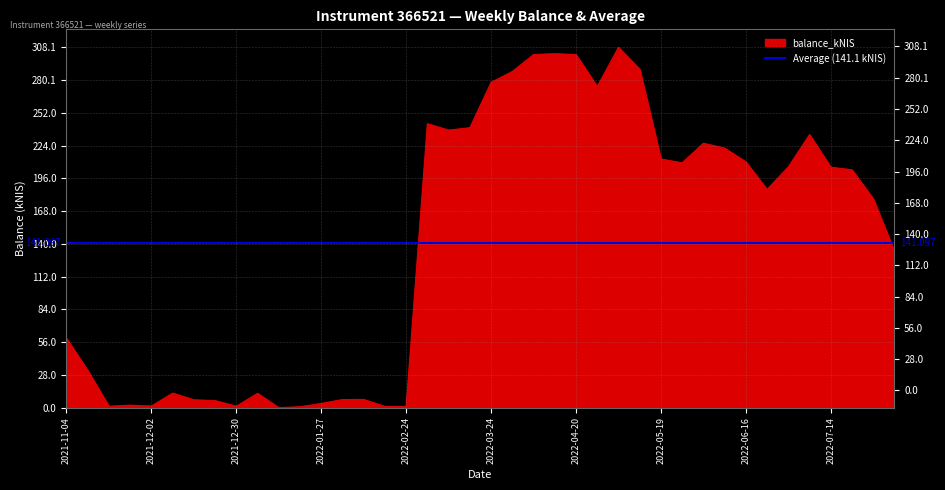

What is the sum of the values at 2022-04-07 and 2021-12-16?

308.6